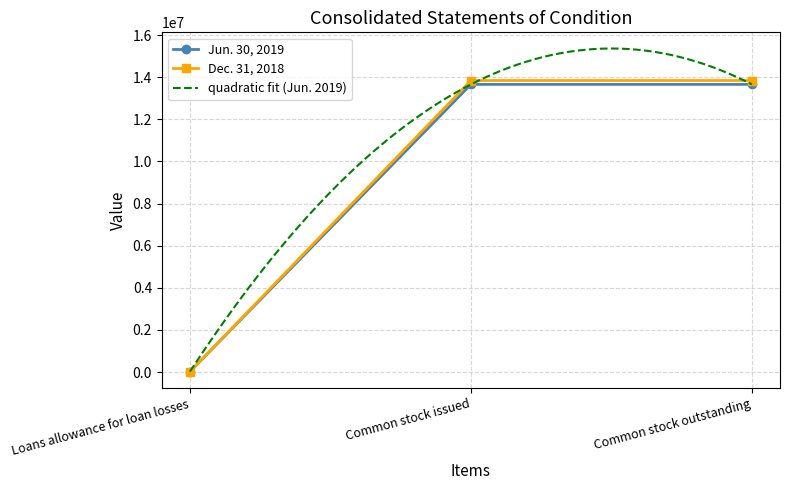

Is it true that Jun. 30, 2019 equals 24580596 at Common stock issued?

False